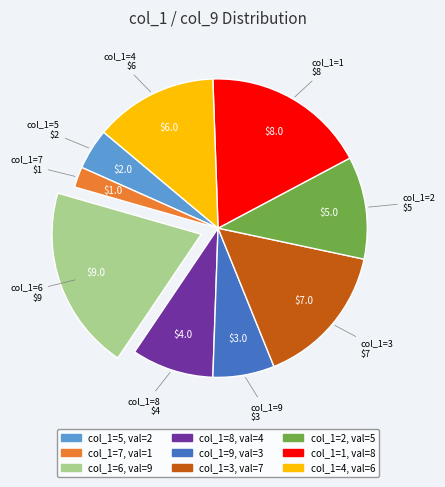

Is there a majority slice in this chart?

No